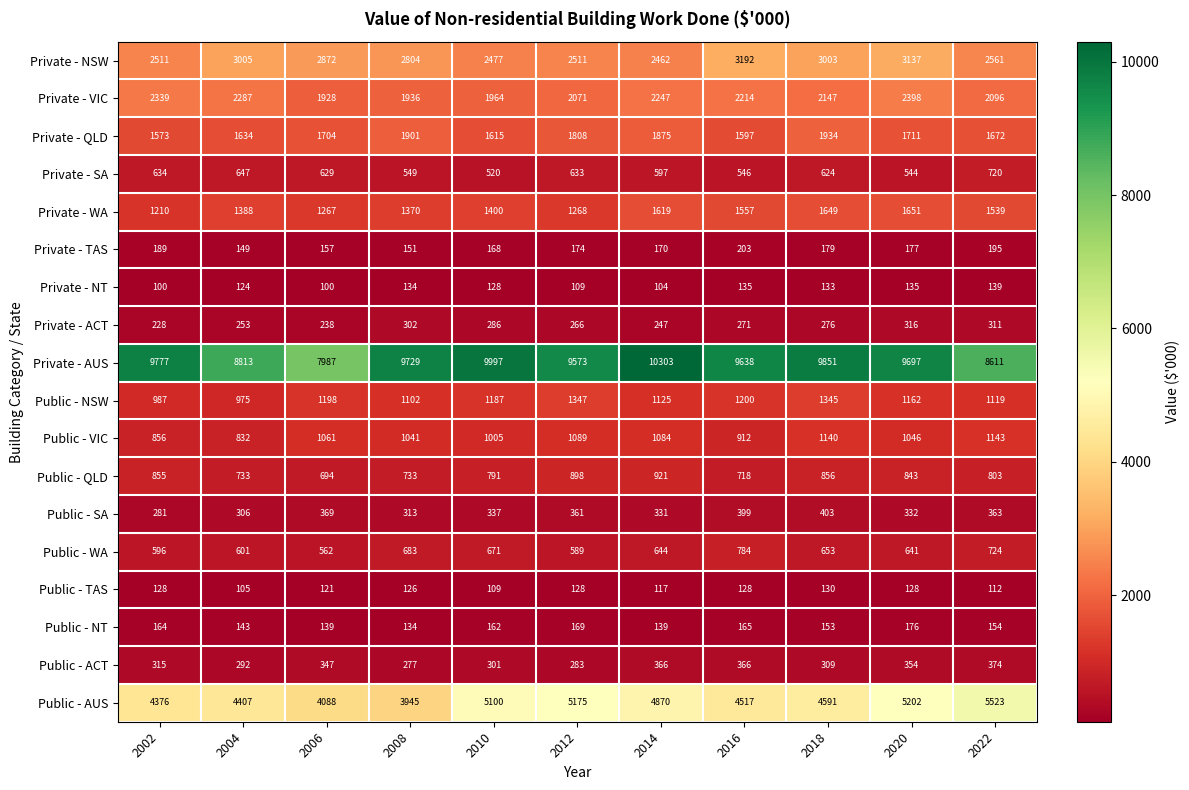

Which series has the widest spread of values?

Private - AUS